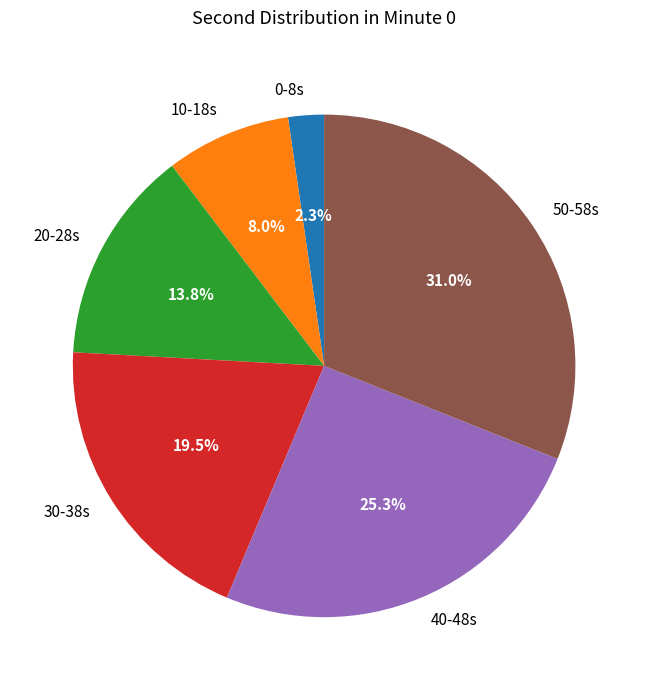

Do 40-48s and 30-38s together represent more than half of the pie?

No